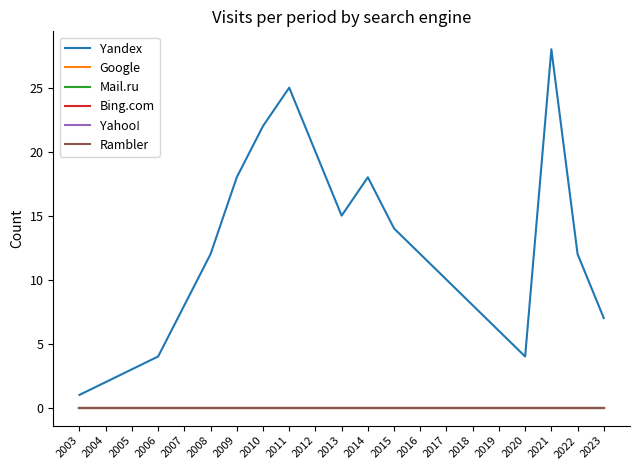

The value of Bing.com at 2006 is 0. True or false?

True